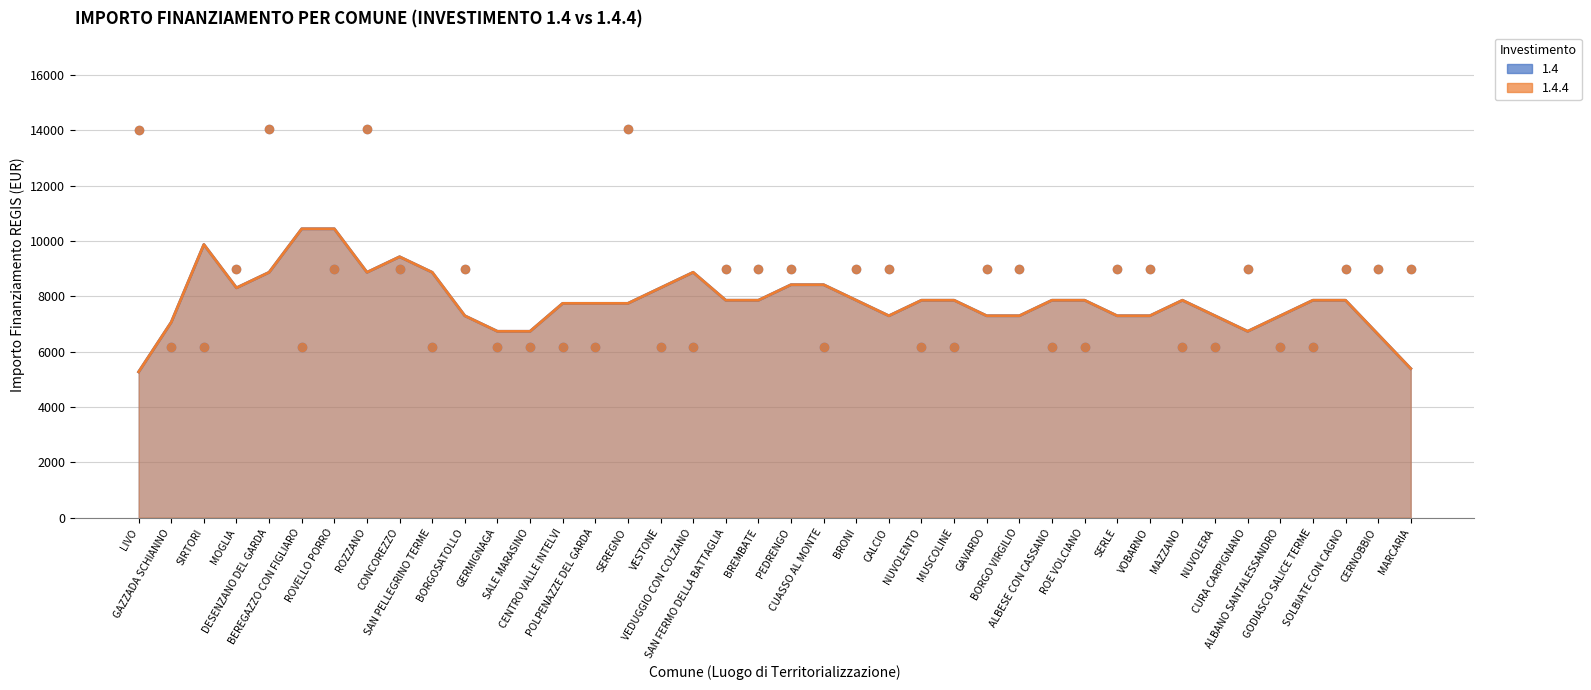

What are all the series names shown in the legend?

1.4, 1.4.4